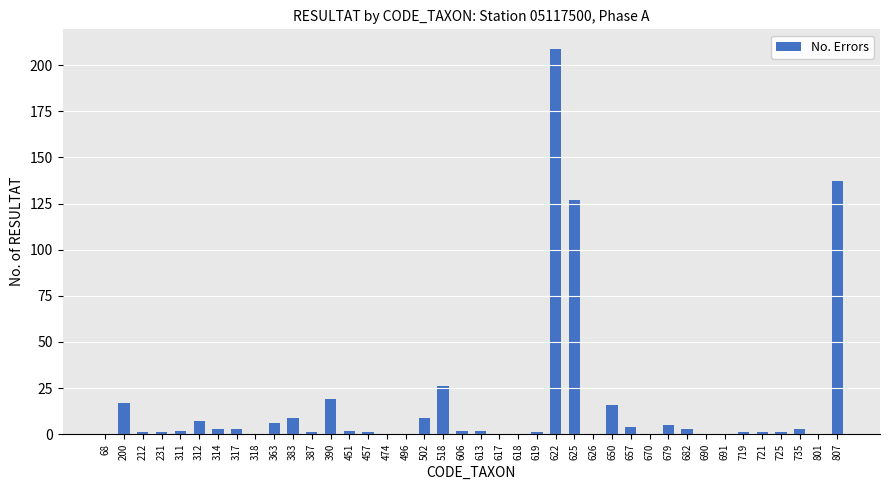

Reading right to left, what are all the values shown in this chart?

137	0	3	1	1	1	0	0	3	5	0	4	16	0	127	209	1	0	0	2	2	26	9	0	0	1	2	19	1	9	6	0	3	3	7	2	1	1	17	0